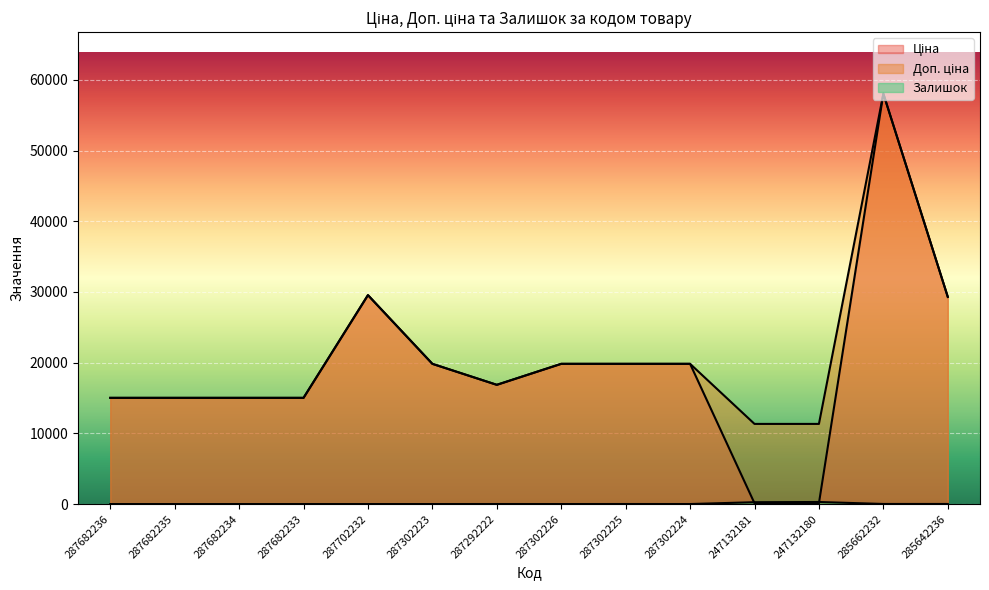

The value of Залишок at 247132181 is 260.0. True or false?

True